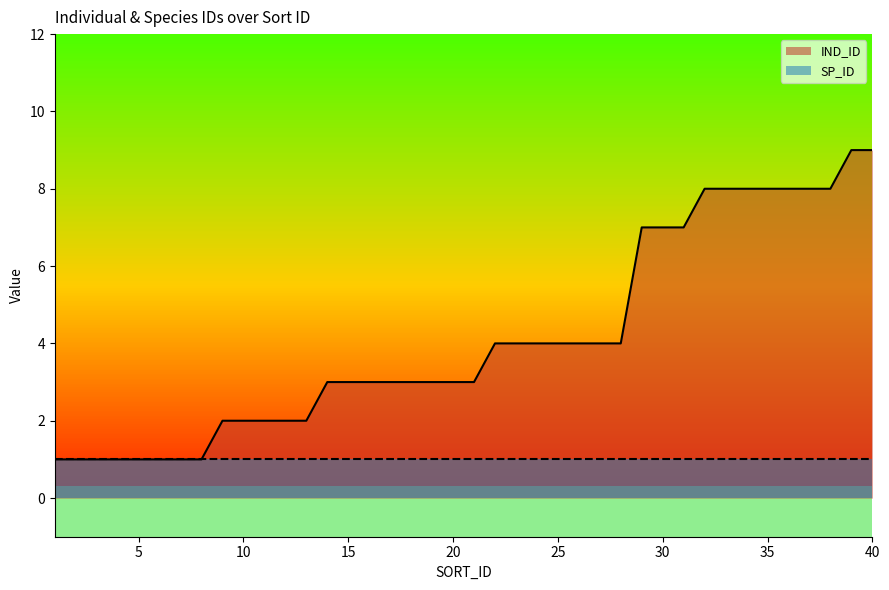

The chart shows a value of 1 at 4. True or false?

True